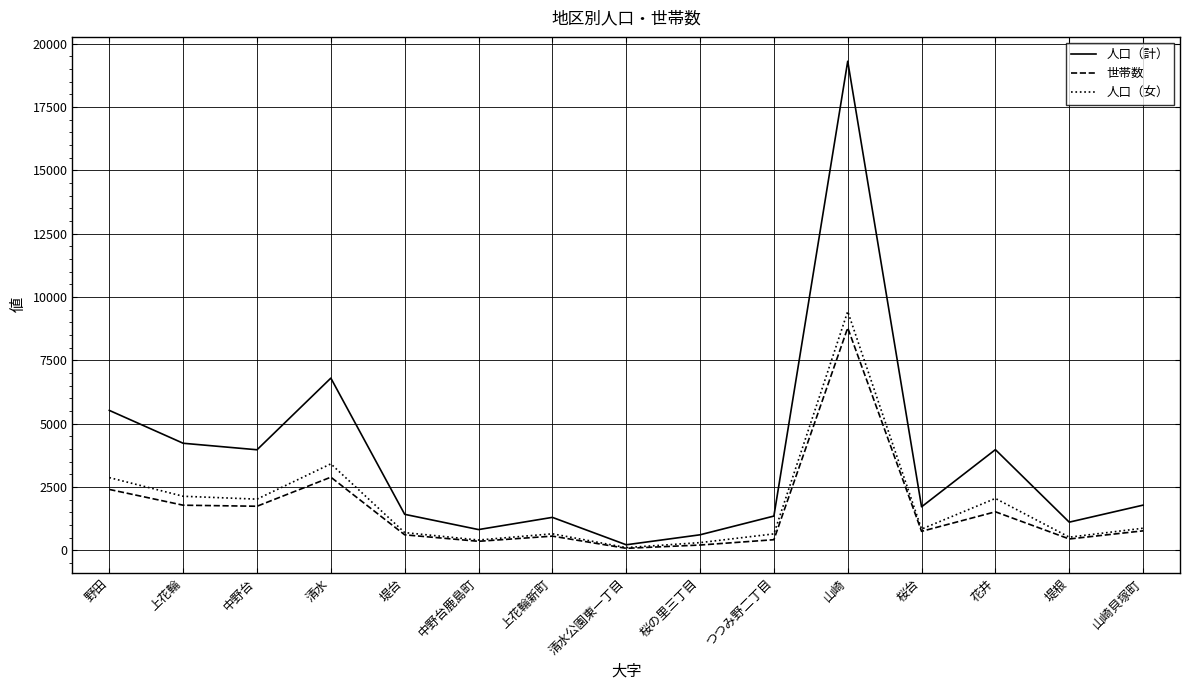

What is the difference between the 人口（計） values at 清水 and 山崎?

12507